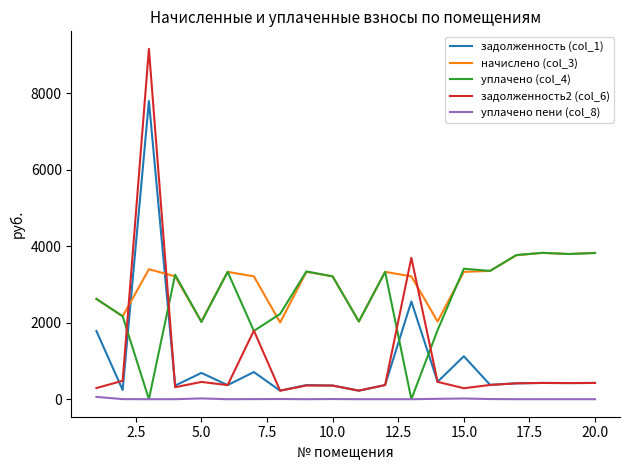

What is the maximum value for уплачено (col_4)?

3825.3